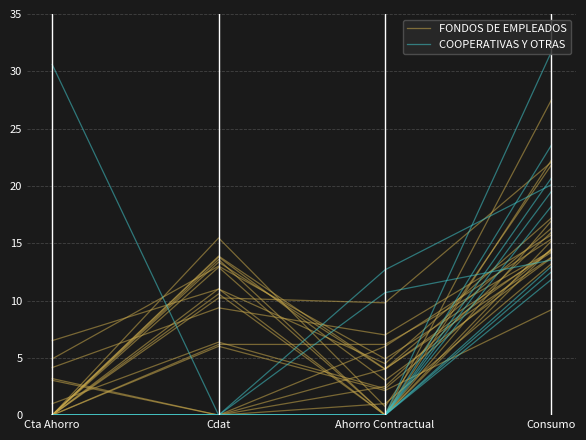

True or false: FONDOS DE EMPLEADOS has more than 0 interior local peaks.

True